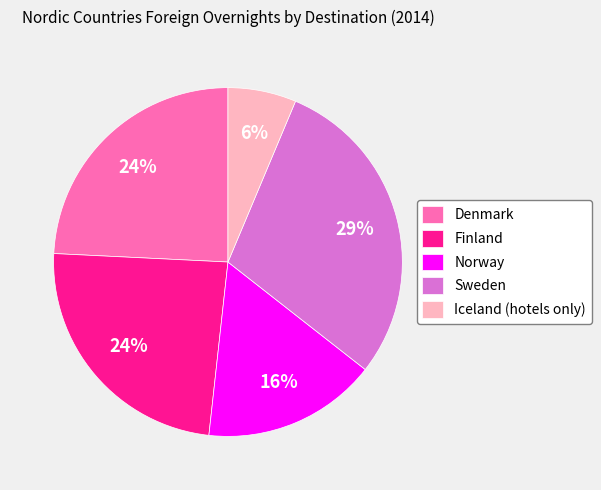

Does Iceland (hotels only) account for over 50% of the chart?

No